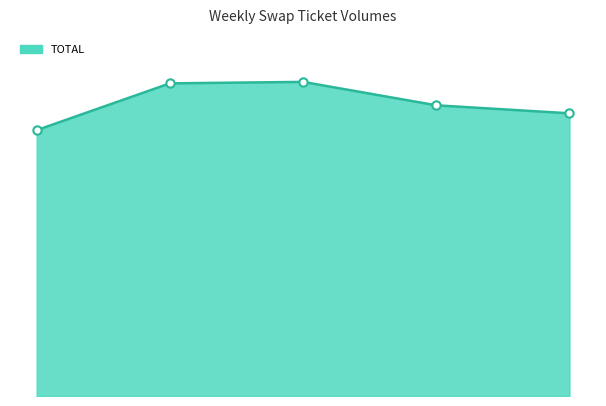

Where is the first local maximum?

2020-09-04